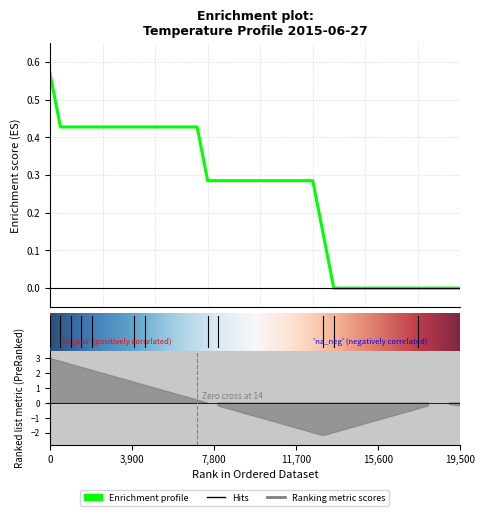

Which has a higher value, 9 or 1?

9